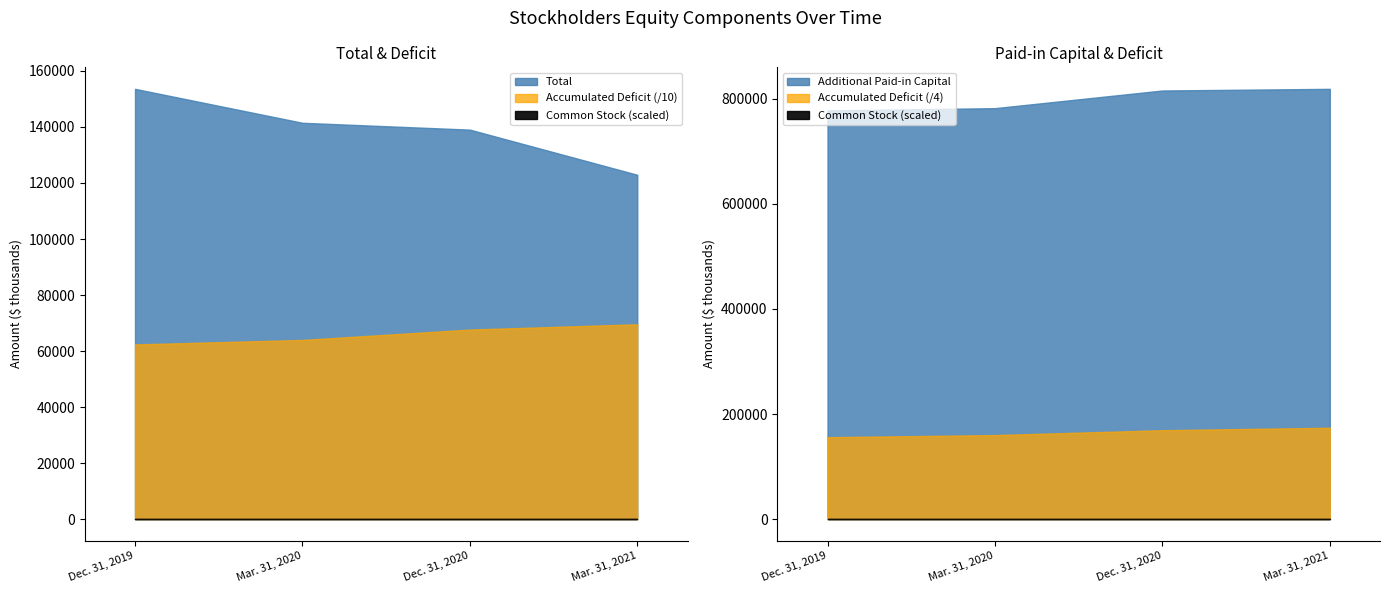

What value does the Accumulated Deficit series have at Dec. 31, 2019, to the nearest 10?

-623640